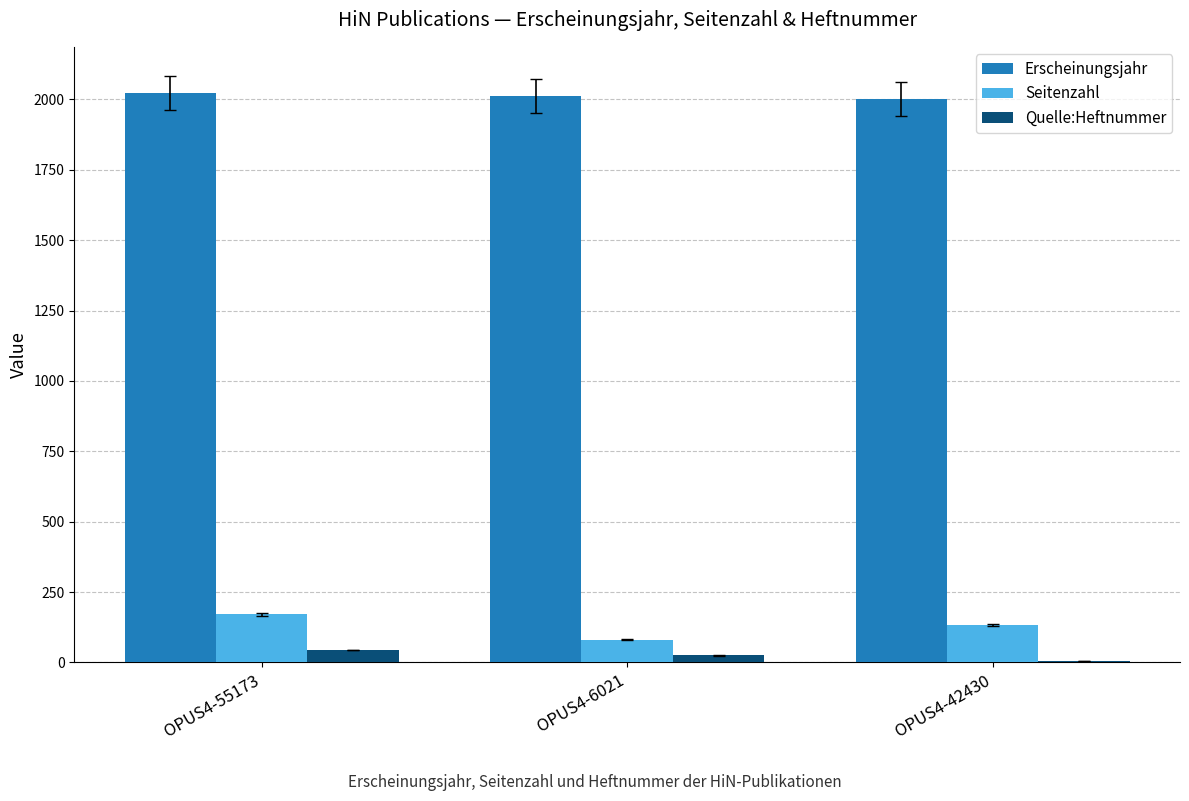

Where does the Erscheinungsjahr series first go above 2012?

OPUS4-55173